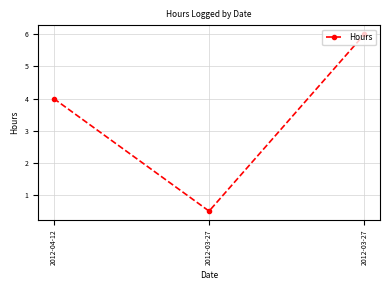

List the labels in order of value, largest first.

2012-03-27, 2012-04-12, 2012-03-27